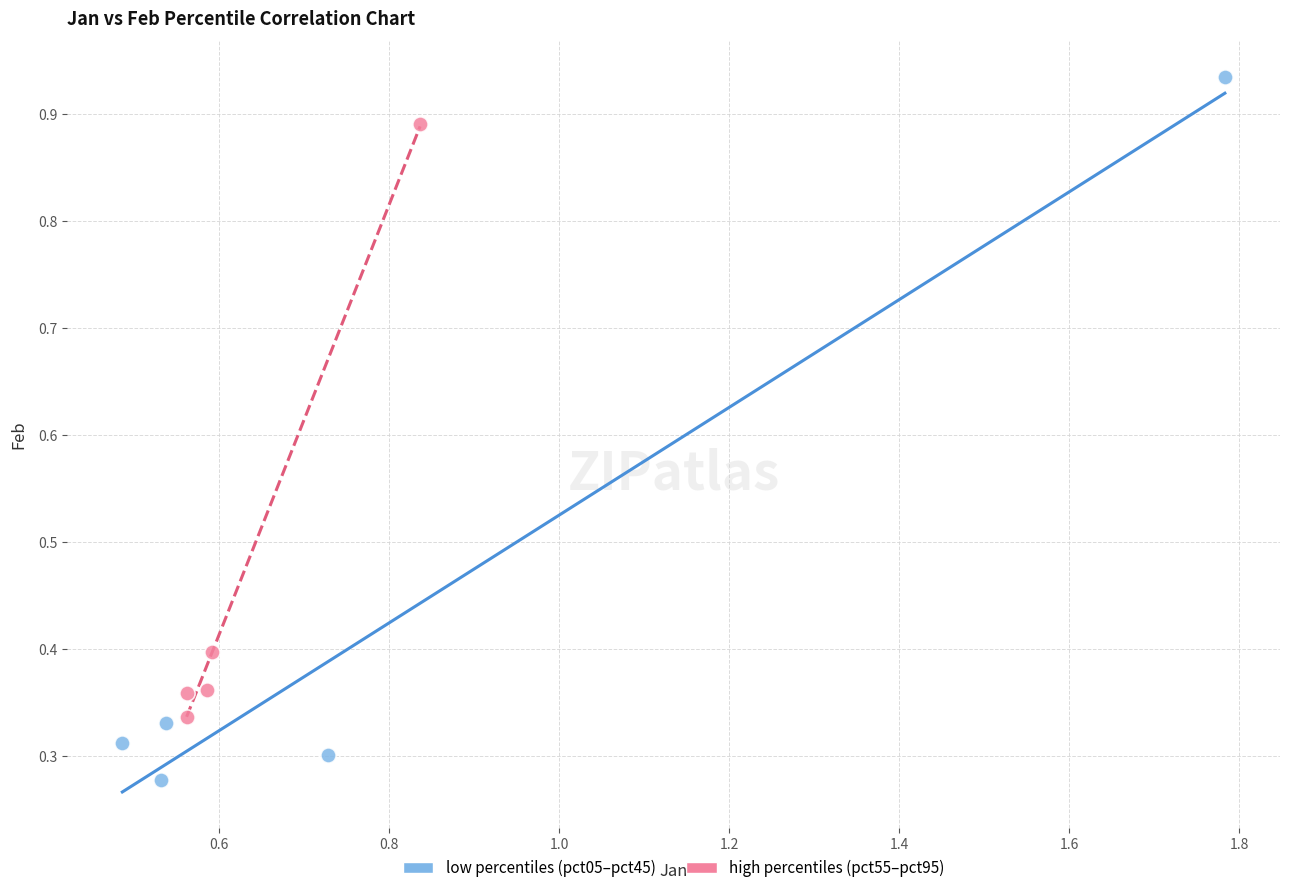

Which series reaches the minimum Y coordinate?

low percentiles (pct05–pct45)